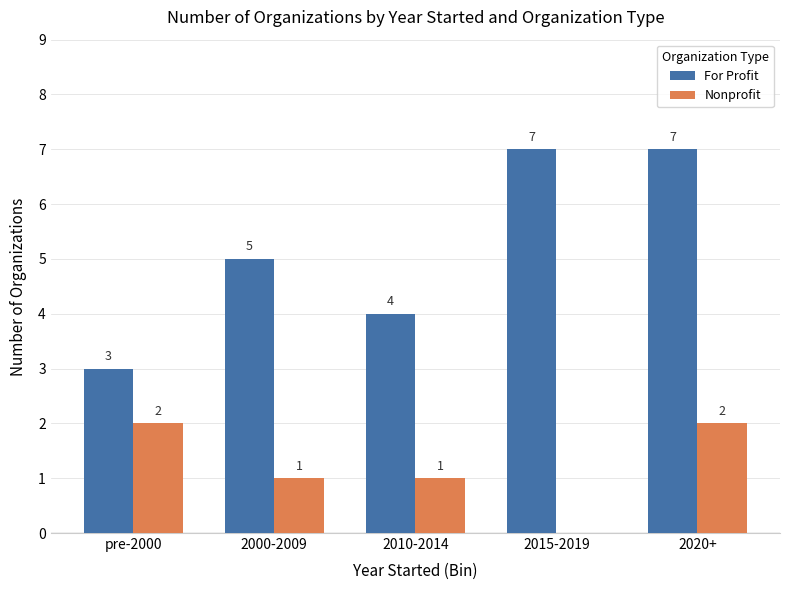

Is the value of Nonprofit at 2020+ greater than the value of For Profit at 2010-2014?

No